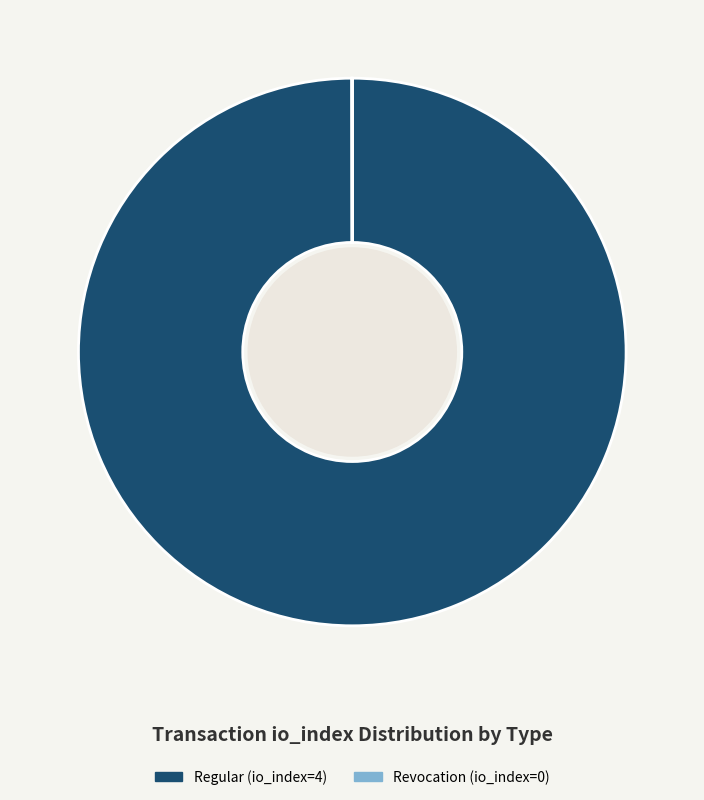

Which category accounts for the majority?

Regular (io_index=4)